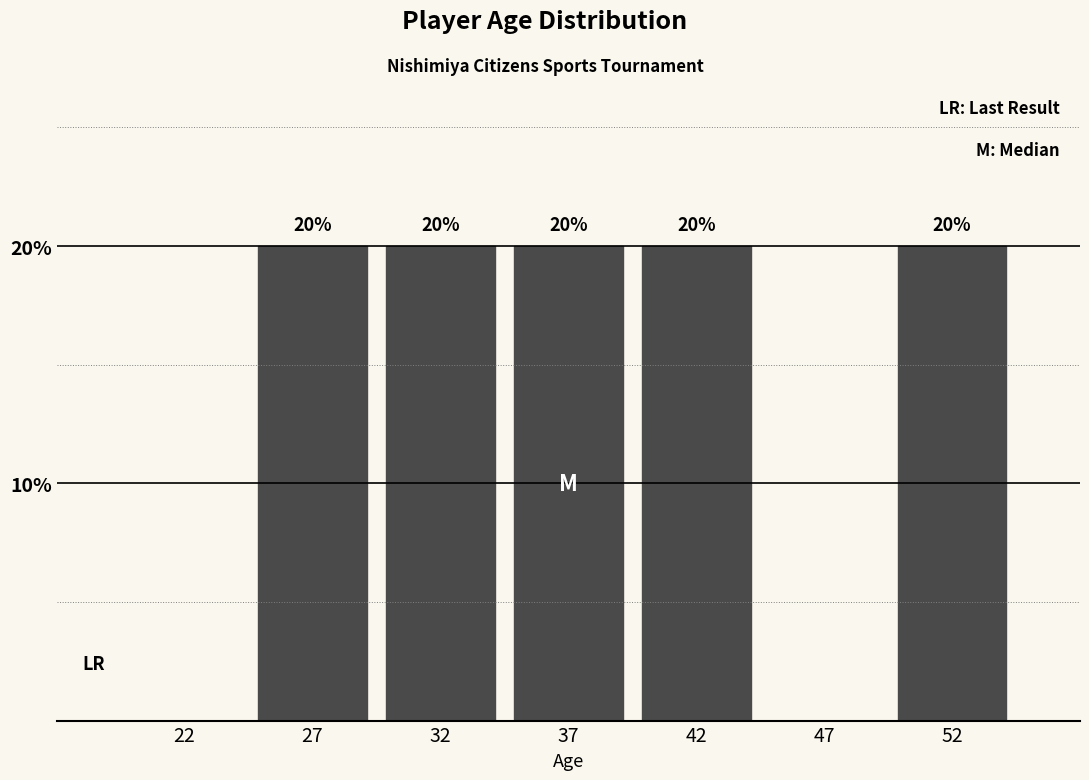

Reading left to right, extract all data points from this chart.

22=0	27=20	32=20	37=20	42=20	47=0	52=20